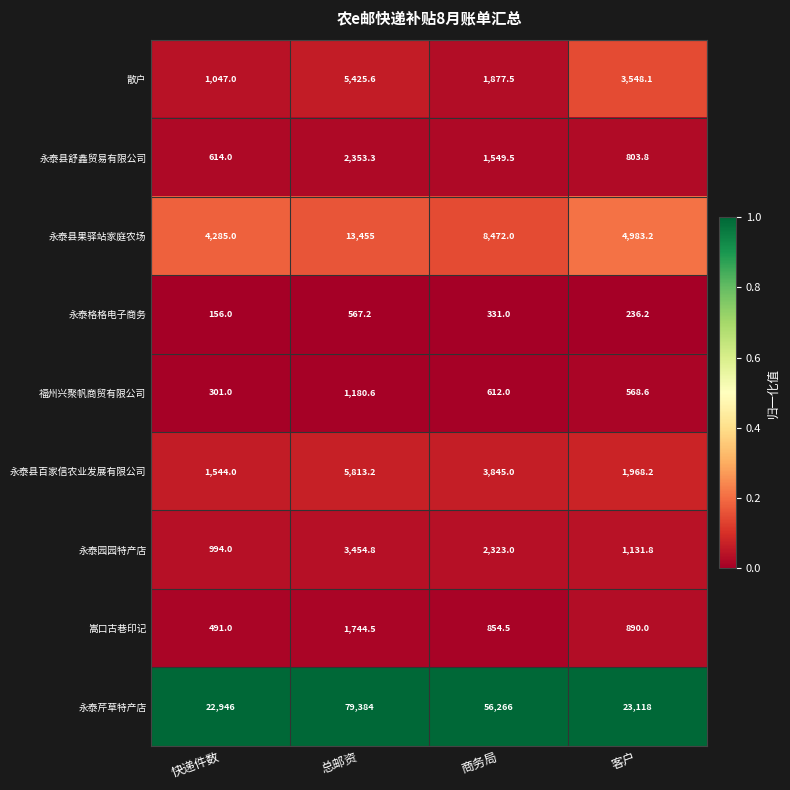

Where is 福州兴聚帆商贸有限公司 nearest to the value 740?

商务局